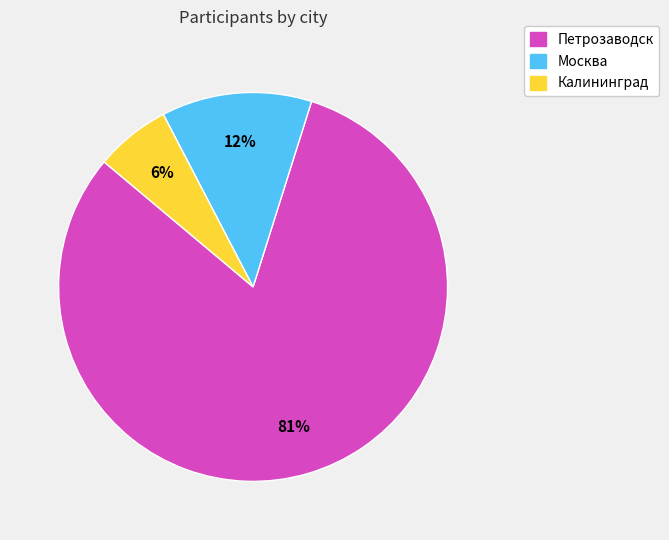

How many slices are in this pie chart?

3